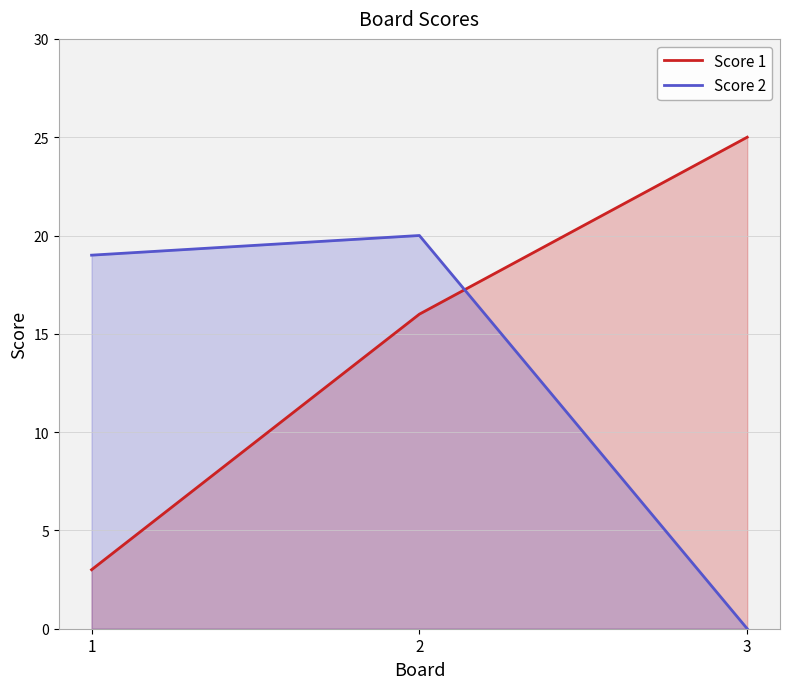

Reading left to right, what are all the values shown in this chart?

Score 1: 1=3	2=16	3=25
Score 2: 1=19	2=20	3=0